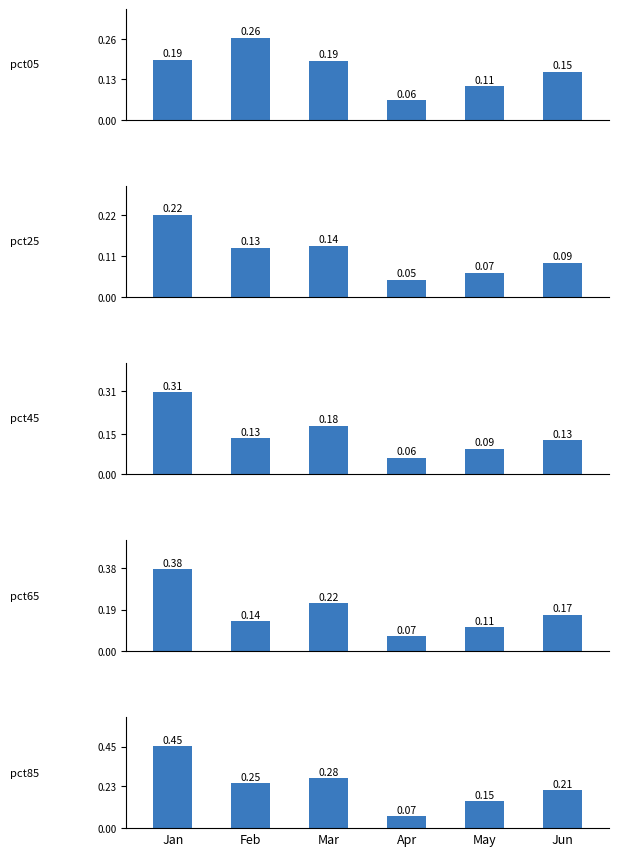

At which label is pct25 closest to 0?

Apr